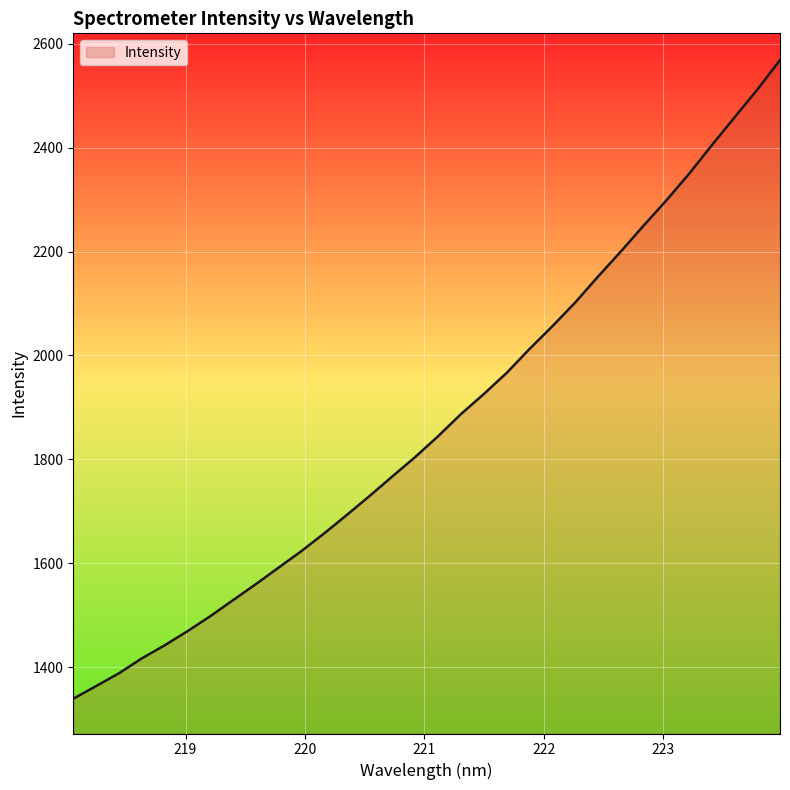

What is the greatest value displayed?

2568.7